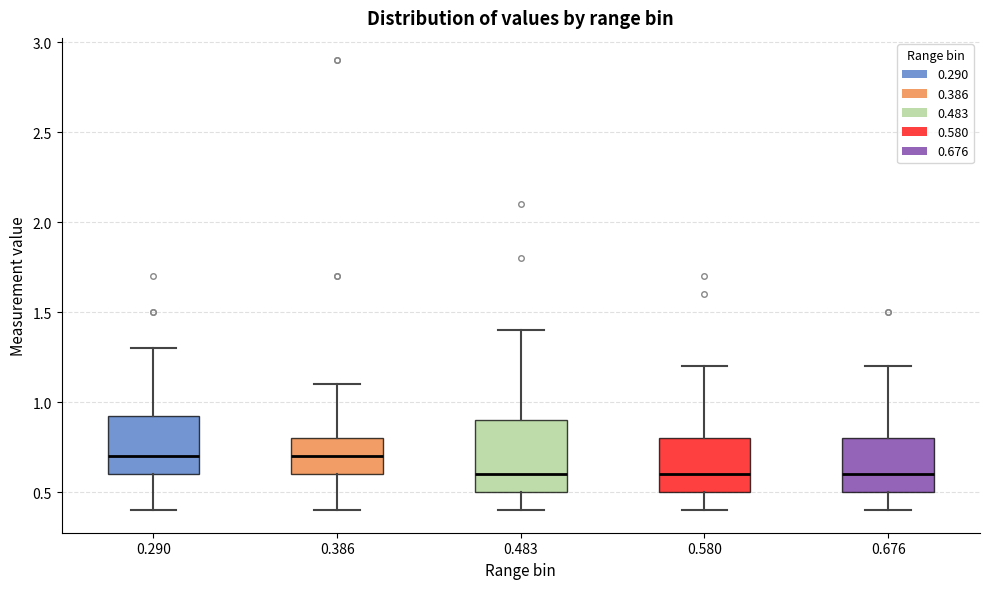

Reading left to right, read every box against the y-axis: the position of its median line, the range the box covers, and the ends of its whiskers. The values are not printed on the chart, so give them approximately, as read against the axis.

0.290: median 0.70, box 0.60 to 0.95, whiskers 0.40 to 1.30
0.386: median 0.70, box 0.60 to 0.80, whiskers 0.40 to 1.10
0.483: median 0.60, box 0.50 to 0.90, whiskers 0.40 to 1.40
0.580: median 0.60, box 0.50 to 0.80, whiskers 0.40 to 1.20
0.676: median 0.60, box 0.50 to 0.80, whiskers 0.40 to 1.20